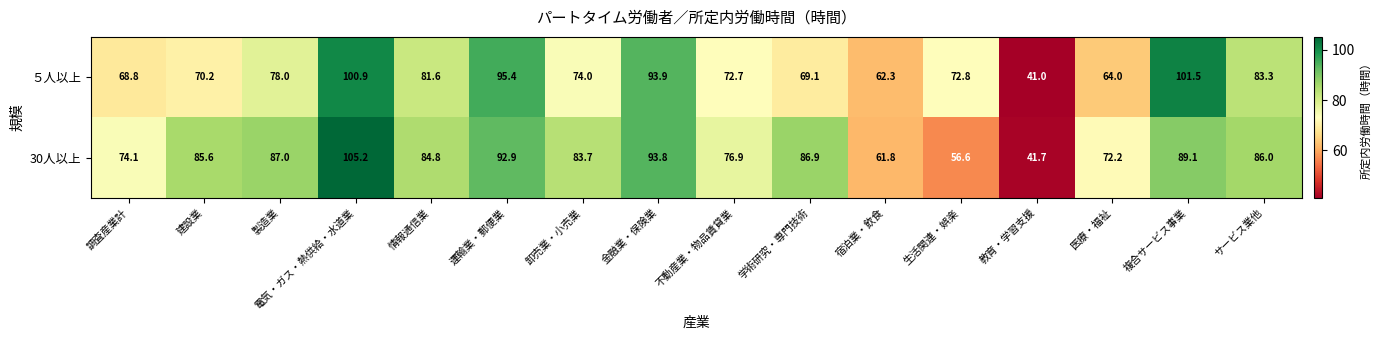

What is the sum of the ５人以上 values at 学術研究・専門技術 and 不動産業・物品賃貸業?

141.8